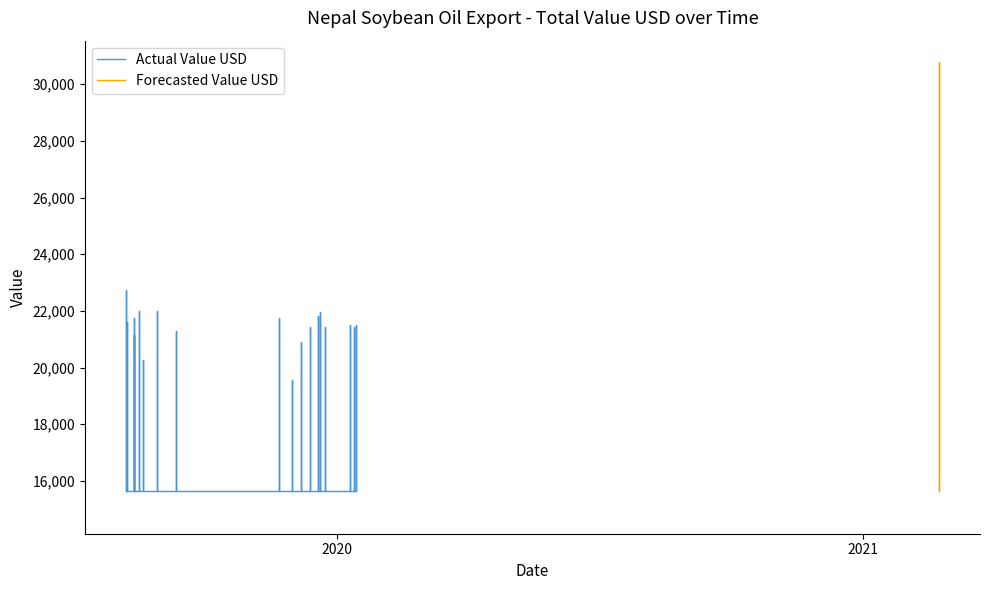

How many values in the Total_Value_USD series exceed 21497?

11